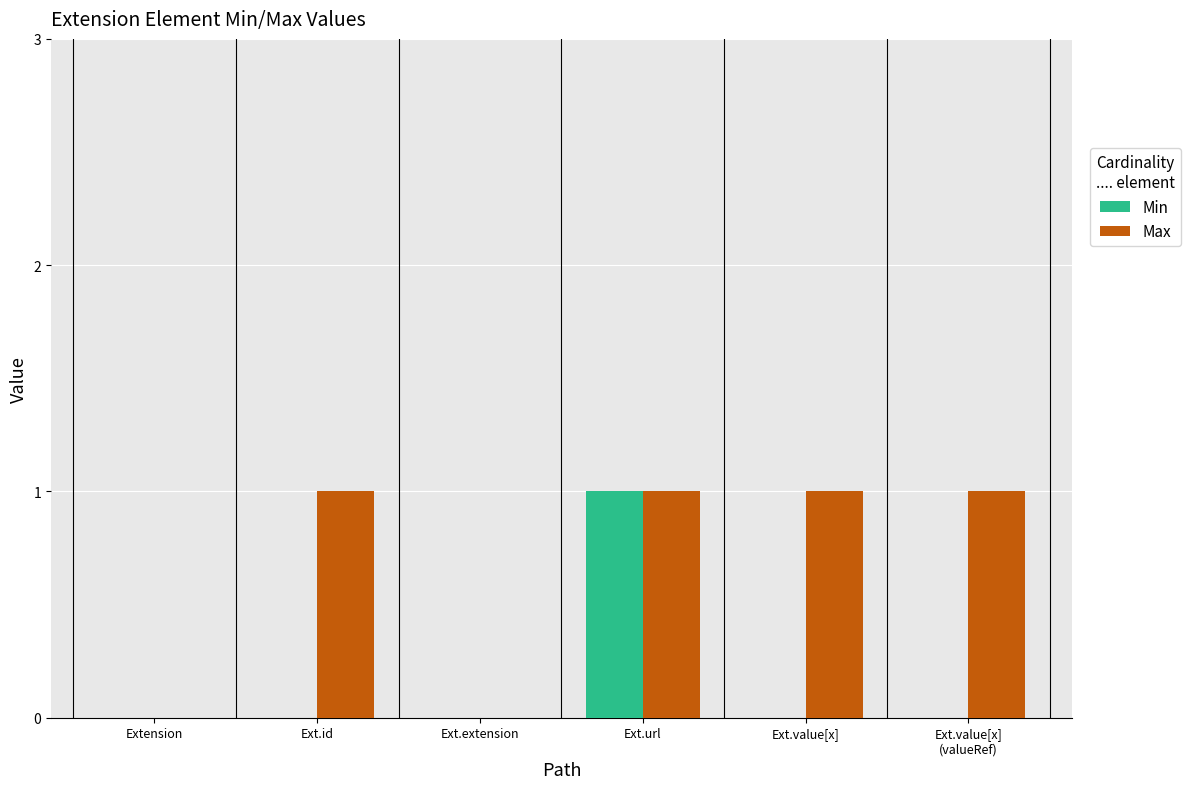

Reading left to right, what are all the values shown in this chart?

Min: Extension=0	Ext.id=0	Ext.extension=0	Ext.url=1	Ext.value[x]=0	Ext.value[x]
(valueRef)=0
Max: Extension=0	Ext.id=1	Ext.extension=0	Ext.url=1	Ext.value[x]=1	Ext.value[x]
(valueRef)=1